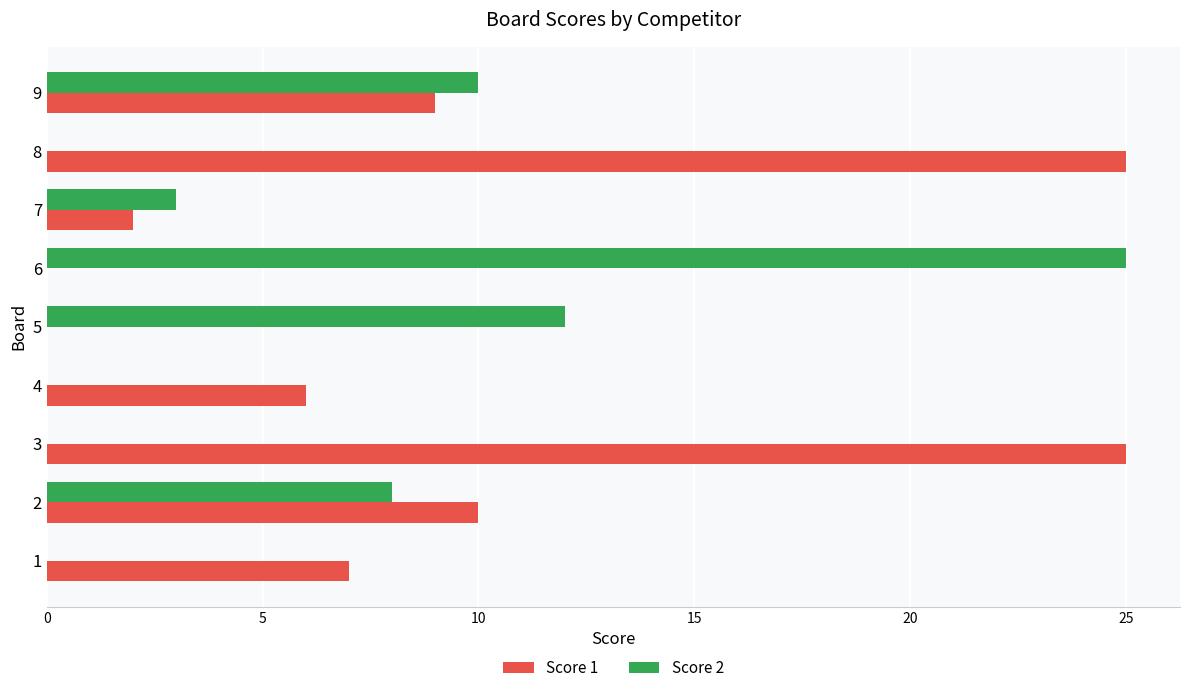

Between 5 and 9, which series saw the biggest shift?

Score 1